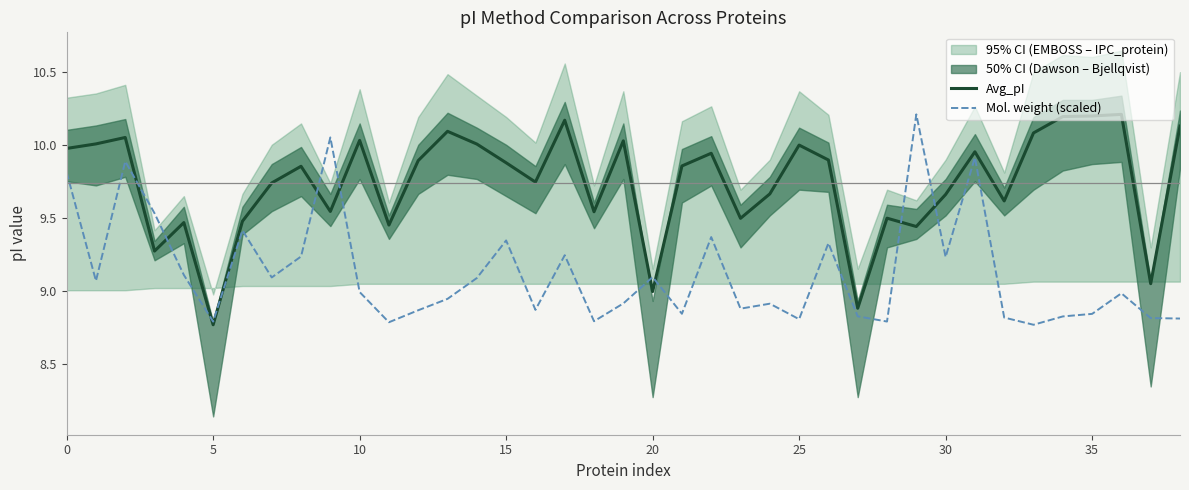

How many lines are shown in the chart?

2